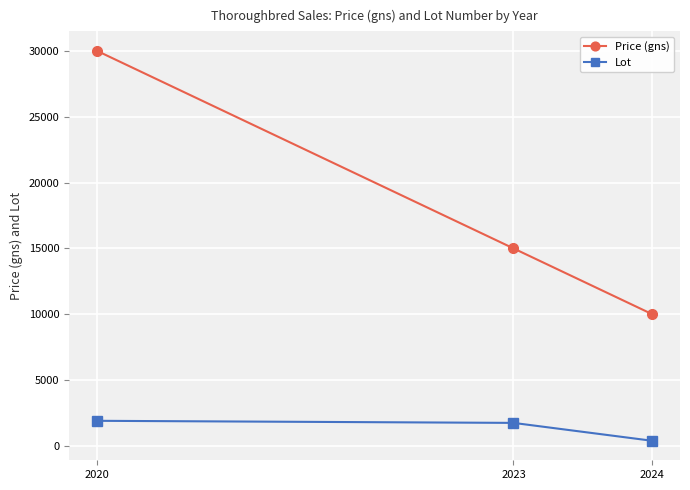

Is it true that Lot equals 1746 at 2023?

True